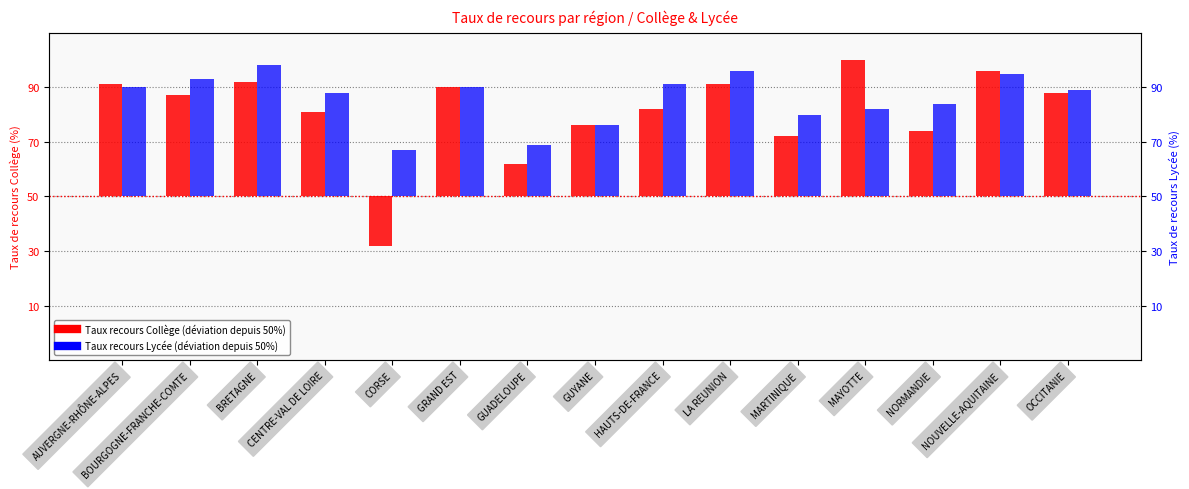

What is the maximum value shown in the chart?

50